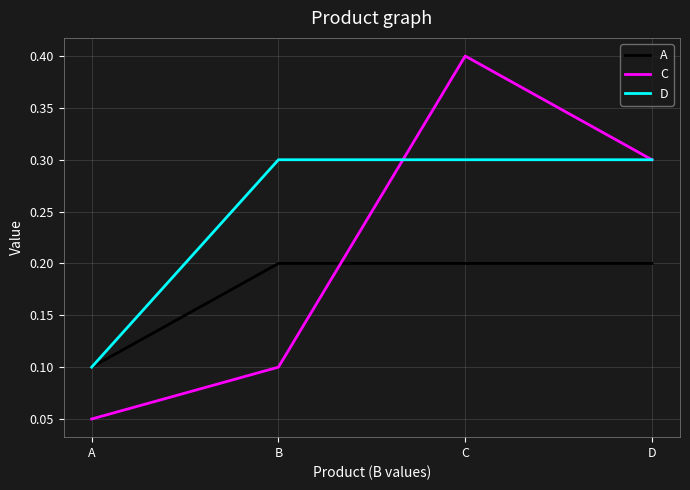

List the series in order of their overall mean, lowest first.

A, C, D